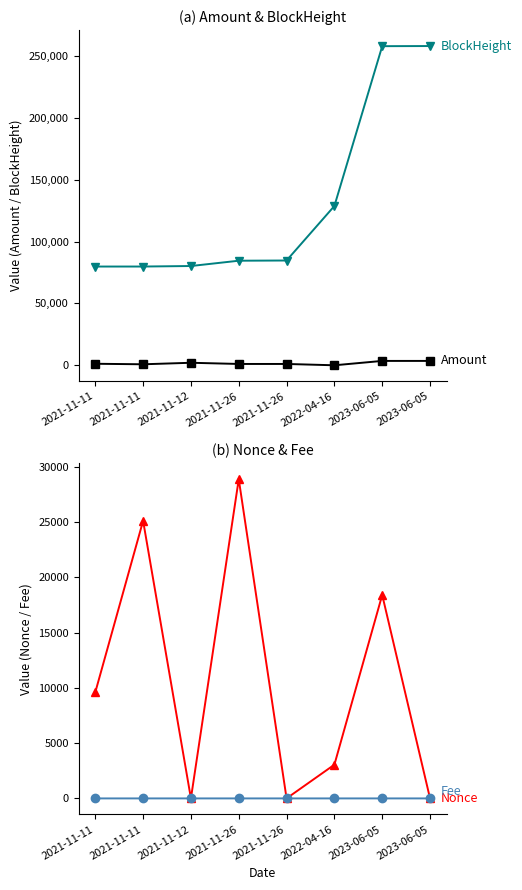

At which label is Amount closest to 1765?

2021-11-12